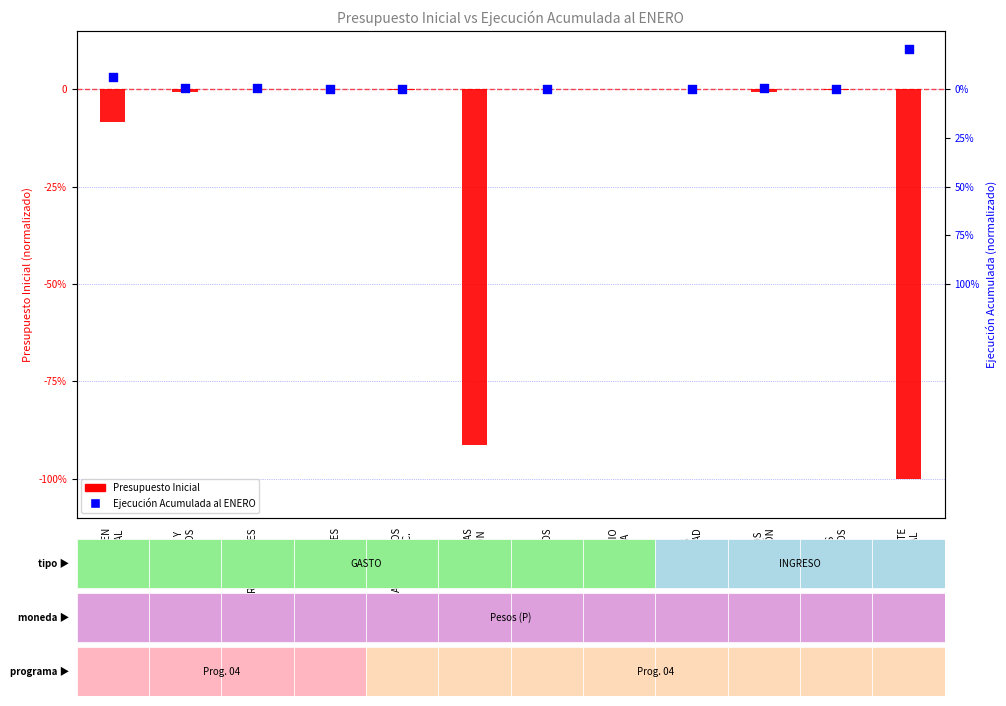

Which series contains the highest Y value?

Ejecución Acumulada al ENERO